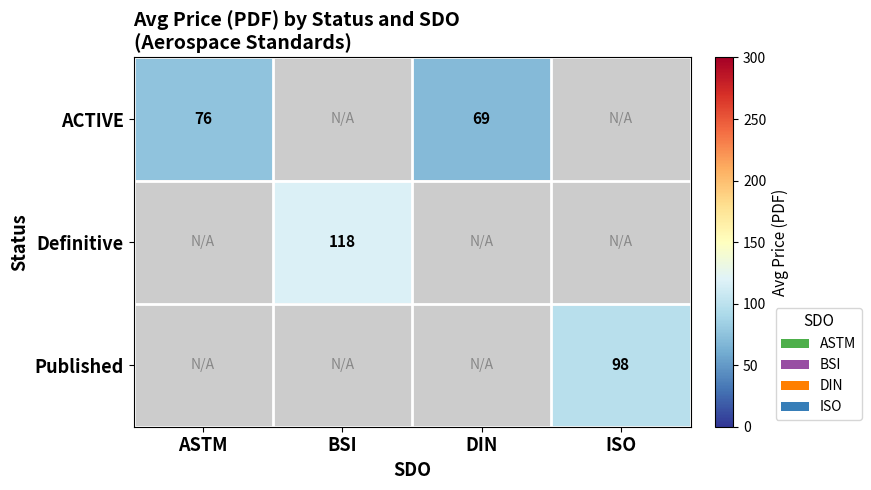

True or false: Published has a value of 98 at ISO.

True